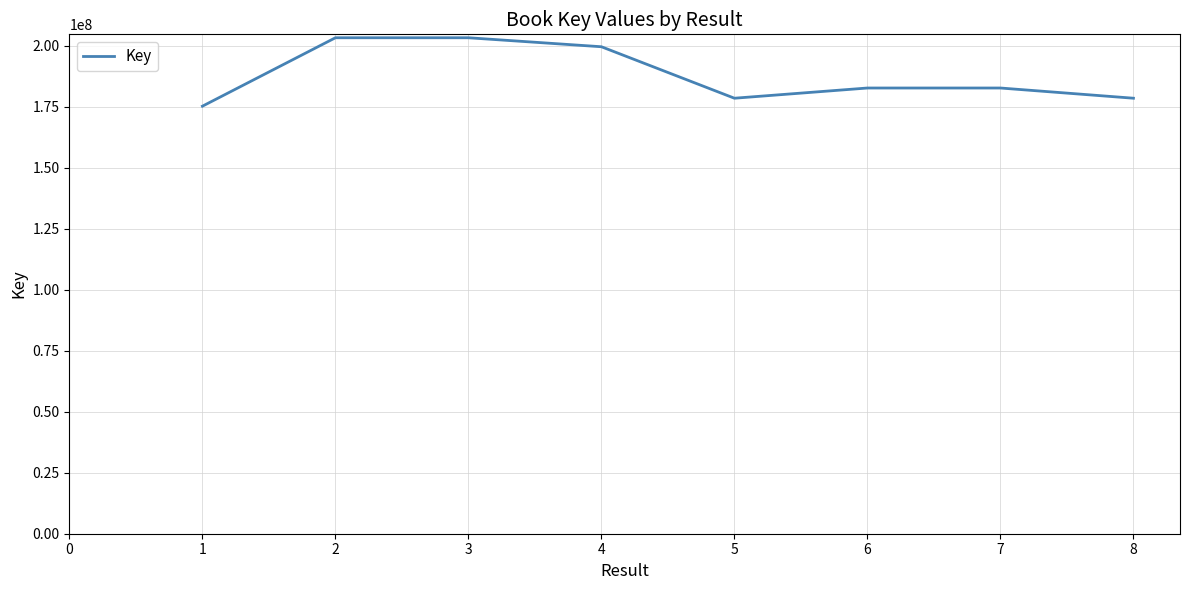

Which has a higher value, 7 or 4?

4